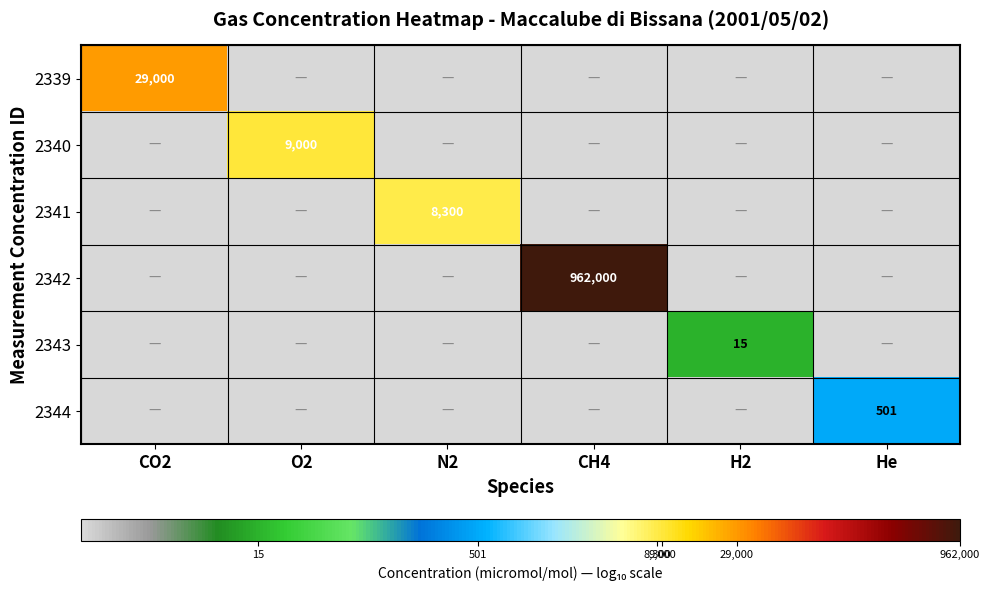

List the labels in order of 2344 value, smallest first.

CO2, O2, N2, CH4, H2, He